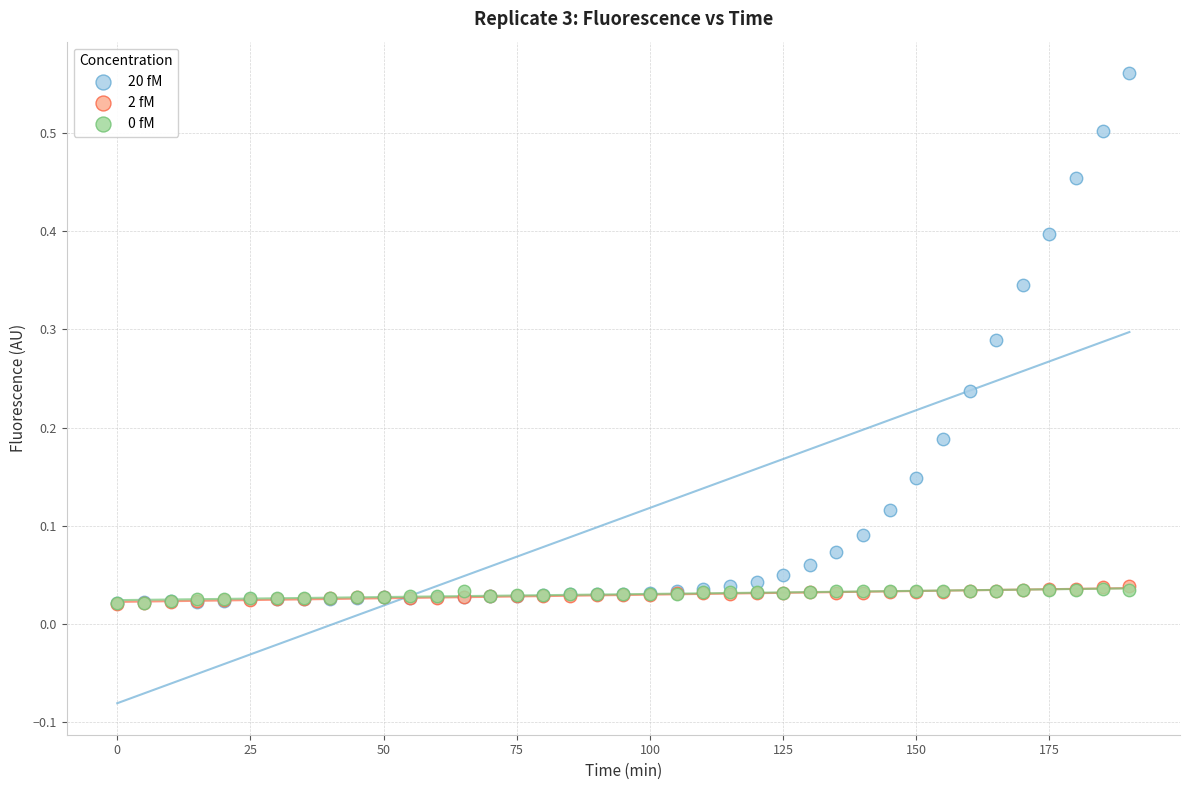

Which series reaches the maximum Y coordinate?

20 fM